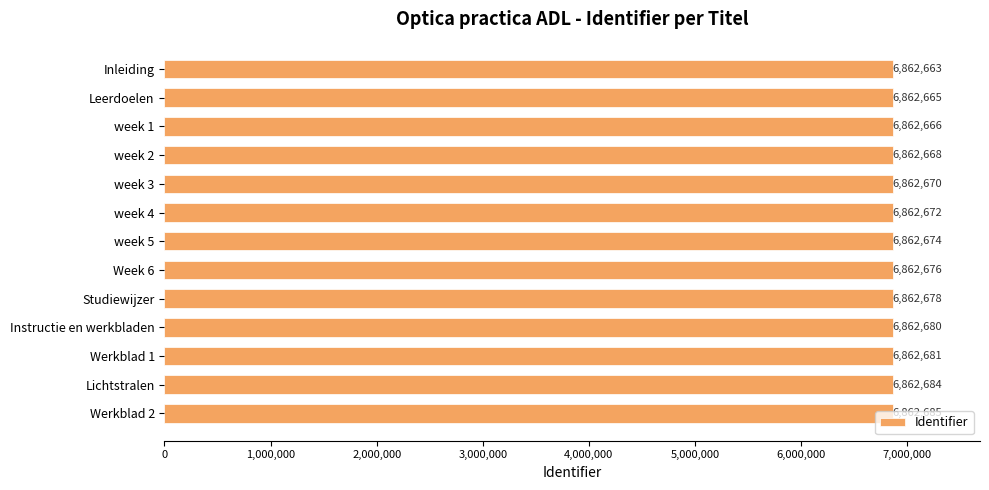

True or false: the data shows 6862666 at week 1.

True